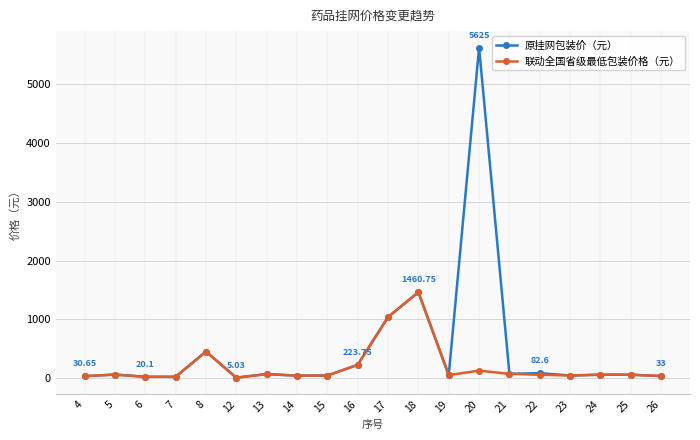

Which series has the largest range (max minus min)?

原挂网包装价（元）